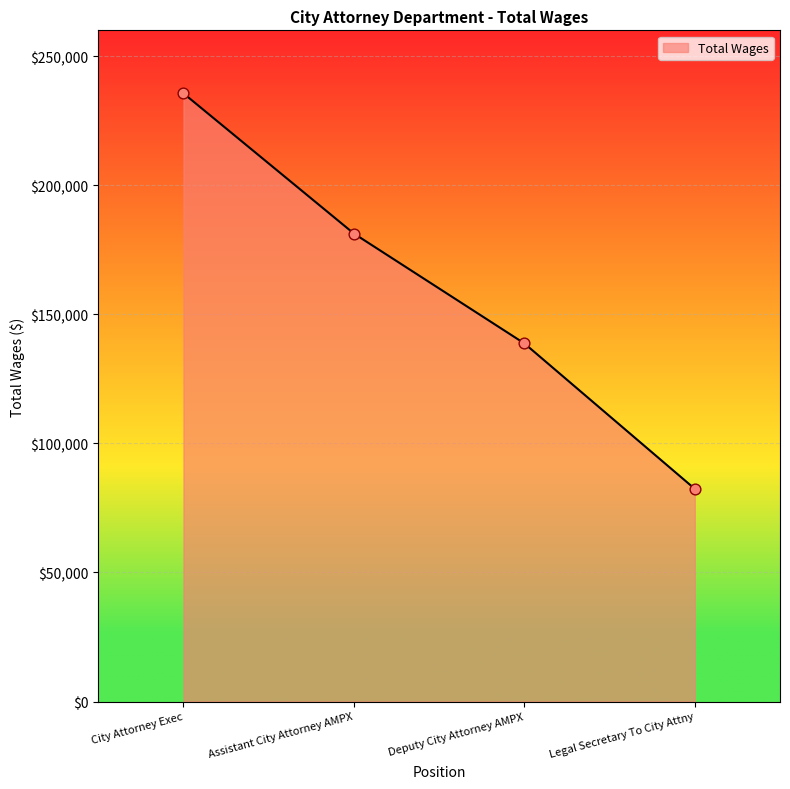

What is the change in value from Assistant City Attorney AMPX to Deputy City Attorney AMPX?

-42546